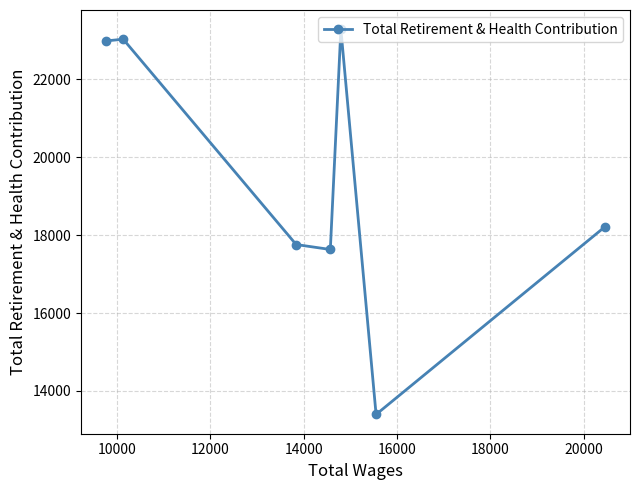

What is the sum of all values?

136296